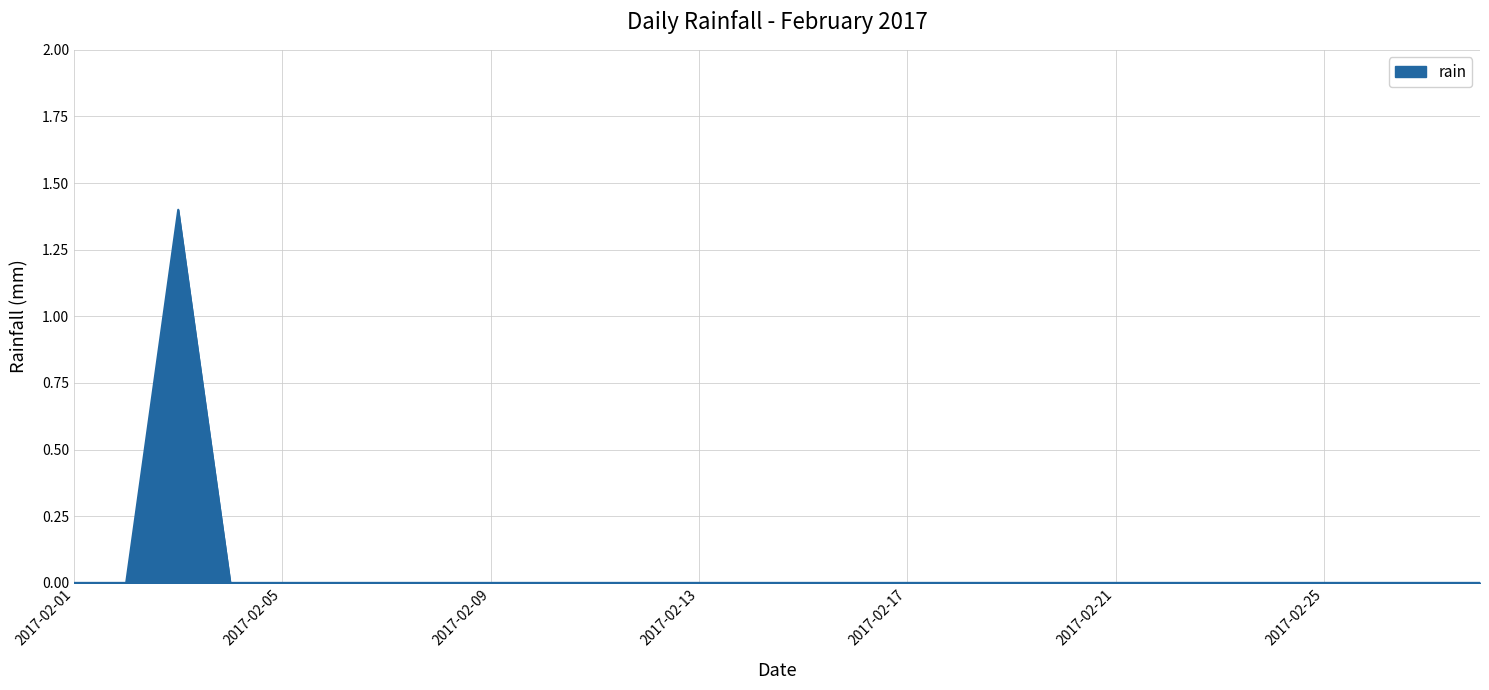

What is the difference between the maximum and minimum values?

1.4